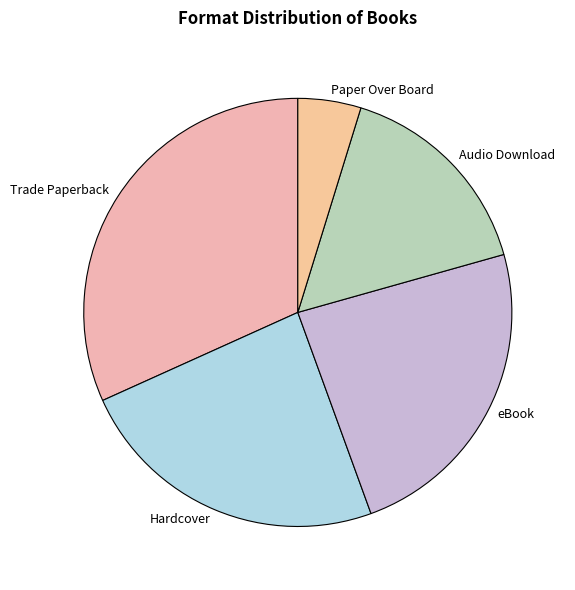

Which has a higher value, Audio Download or eBook?

eBook